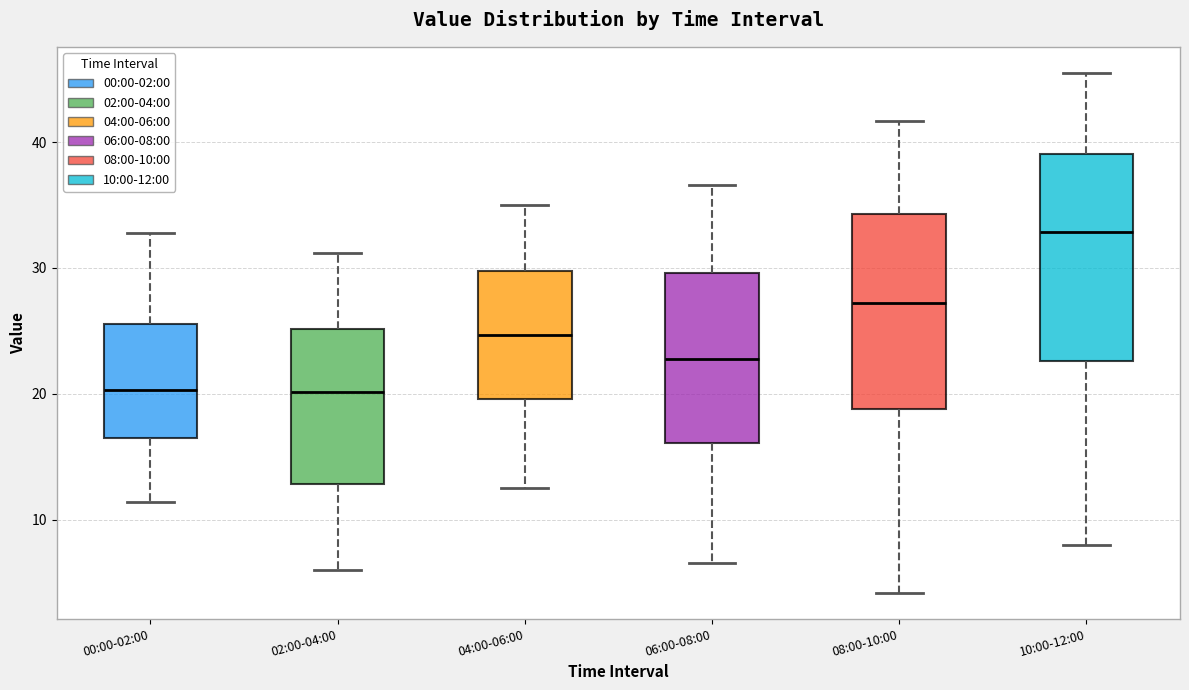

Reading left to right, transcribe this box plot: for each box, give where its median line is, the range the box spans, and where its two whiskers end, as read against the y-axis. The values are not printed on the chart, so give them approximately, as read against the axis.

00:00-02:00: median 20, box 16 to 26, whiskers 11 to 33
02:00-04:00: median 20, box 13 to 25, whiskers 6 to 31
04:00-06:00: median 25, box 20 to 30, whiskers 13 to 35
06:00-08:00: median 23, box 16 to 30, whiskers 7 to 37
08:00-10:00: median 27, box 19 to 34, whiskers 4 to 42
10:00-12:00: median 33, box 23 to 39, whiskers 8 to 46